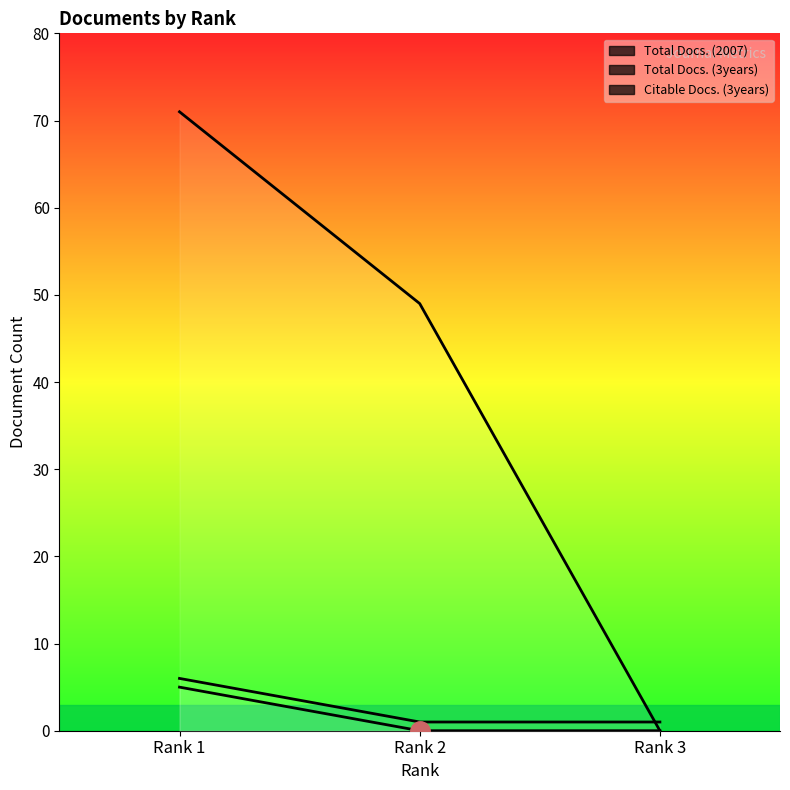

Is this an area chart (filled region under the line)?

No